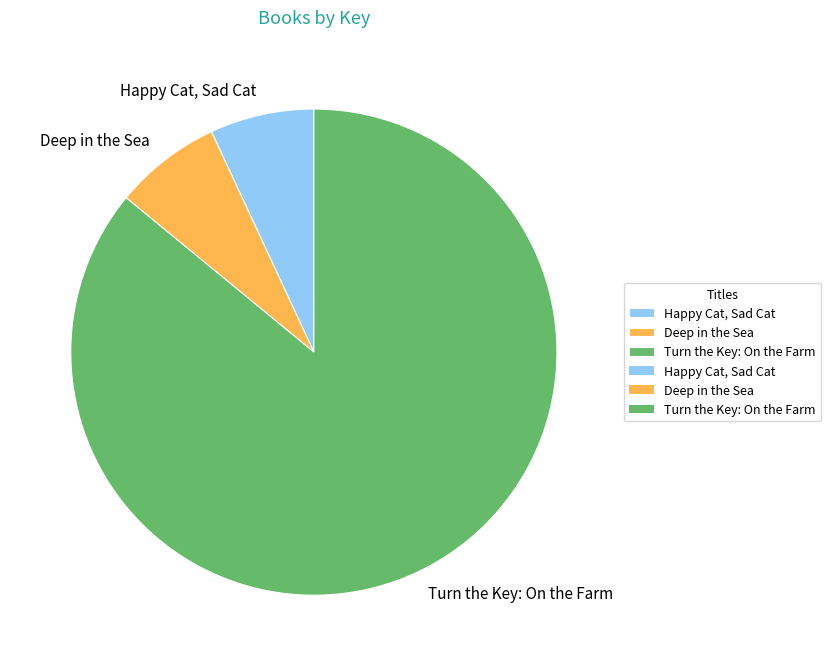

Does any single category account for the majority?

Yes